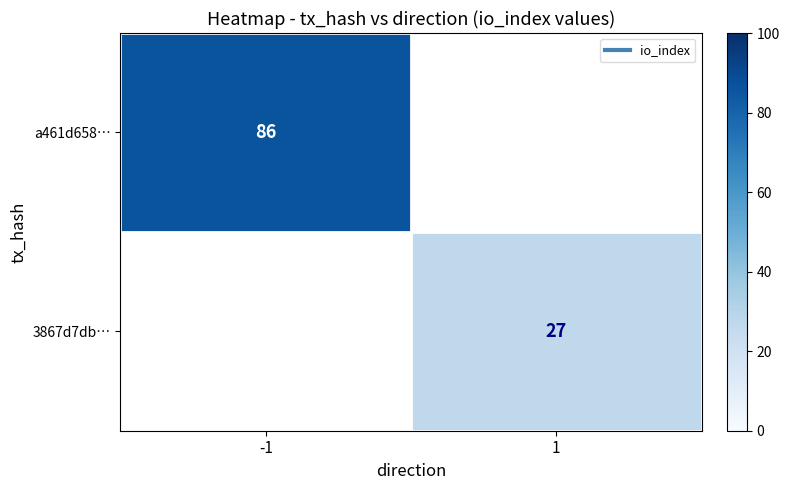

How many categories are shown in the chart?

2